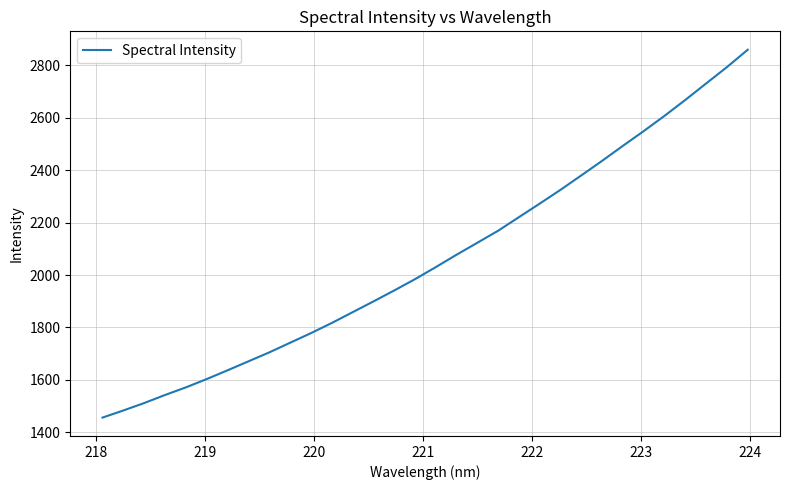

What is the sum of all values?

65935.2